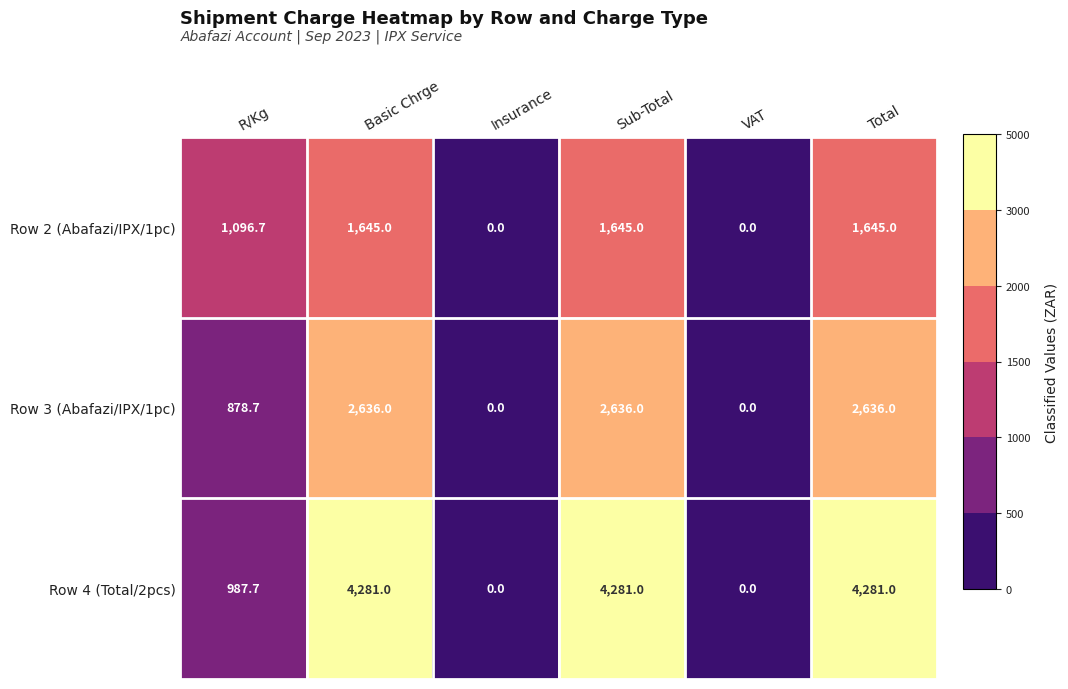

Between R/Kg and Total, which series saw the biggest shift?

Row 4 (Total/2pcs)